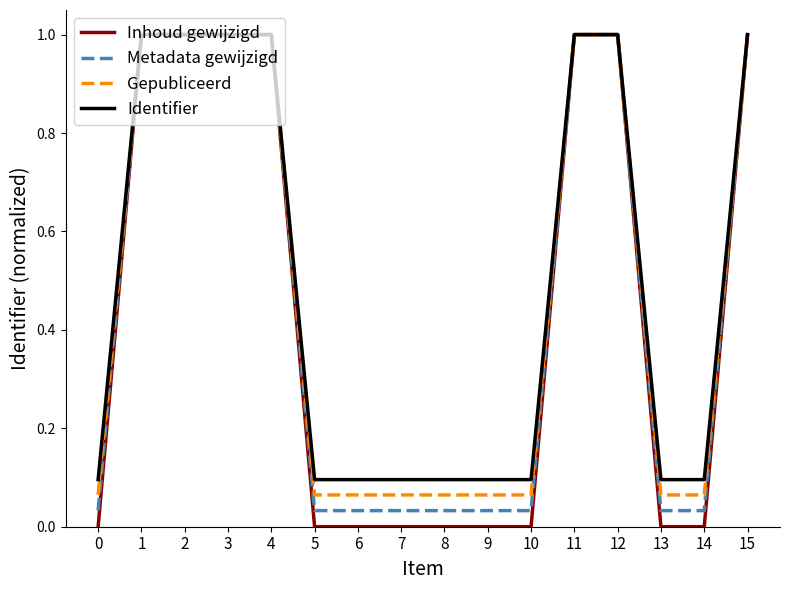

Is it true that Metadata gewijzigd equals 1.0 at 2?

True